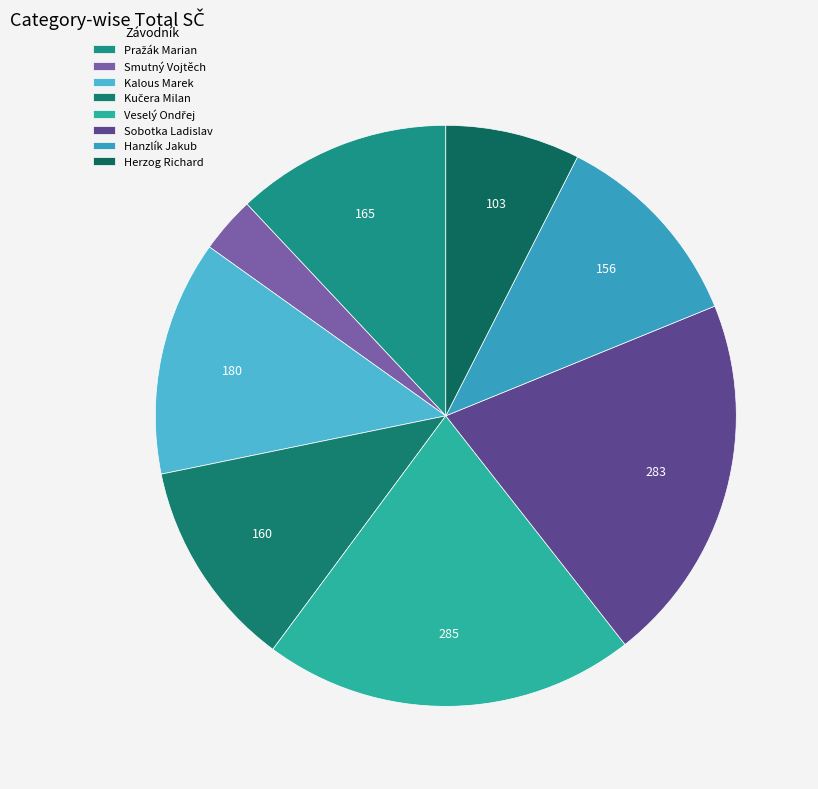

What is the change in value from Pražák Marian to Herzog Richard?

-62